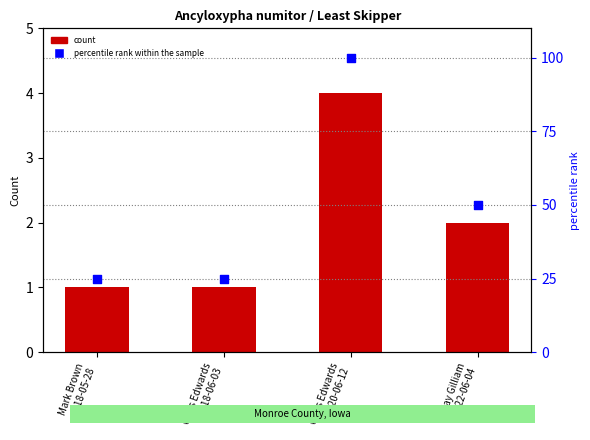

At how many categories does at least one series exceed 47?

2